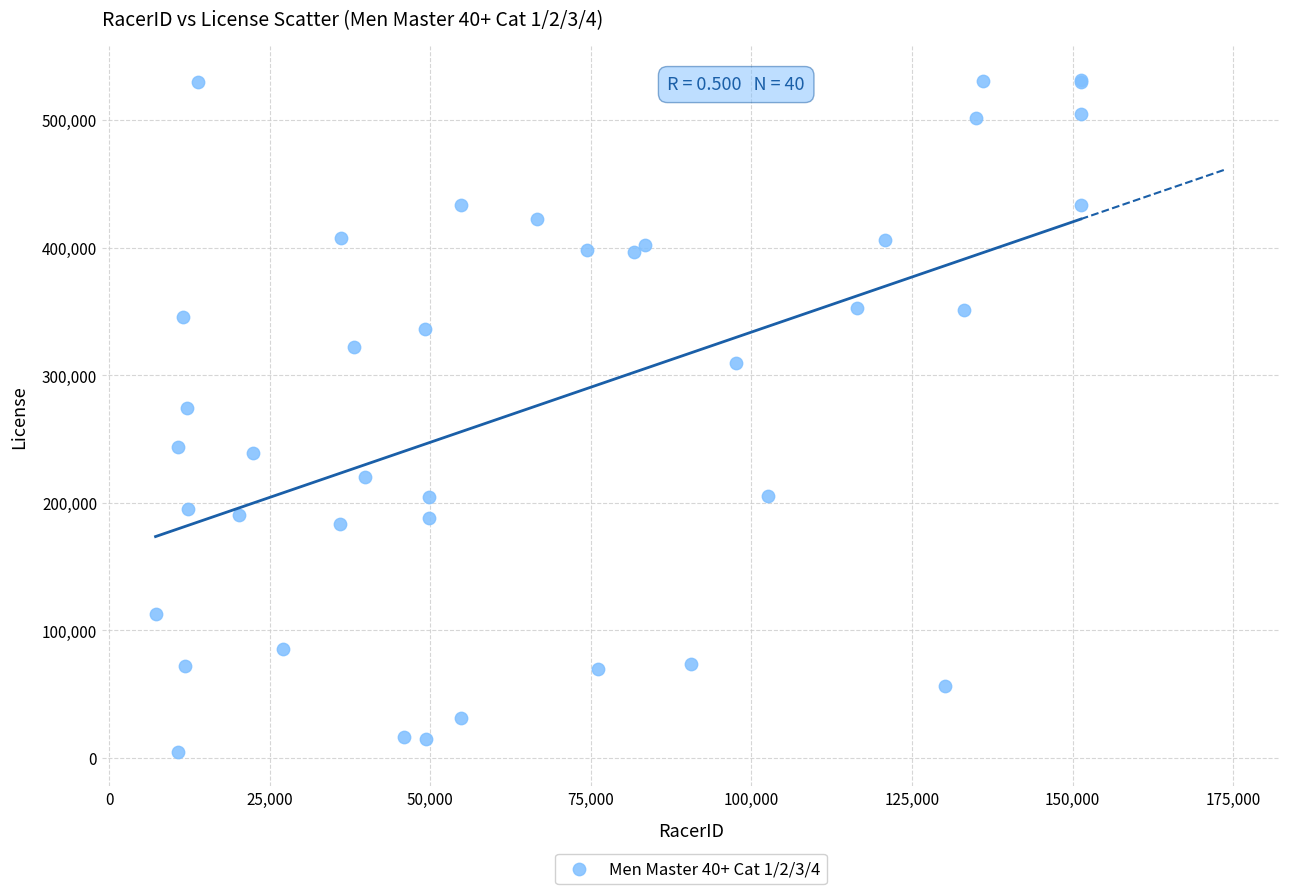

What Y value in the scatter plot is closest to 268004?

274488